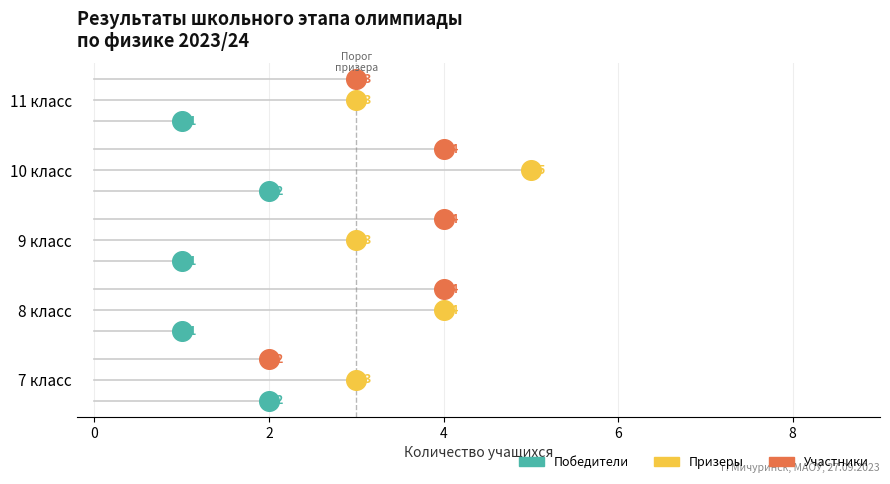

What are all the series names shown in the legend?

Победители, Призеры, Участники